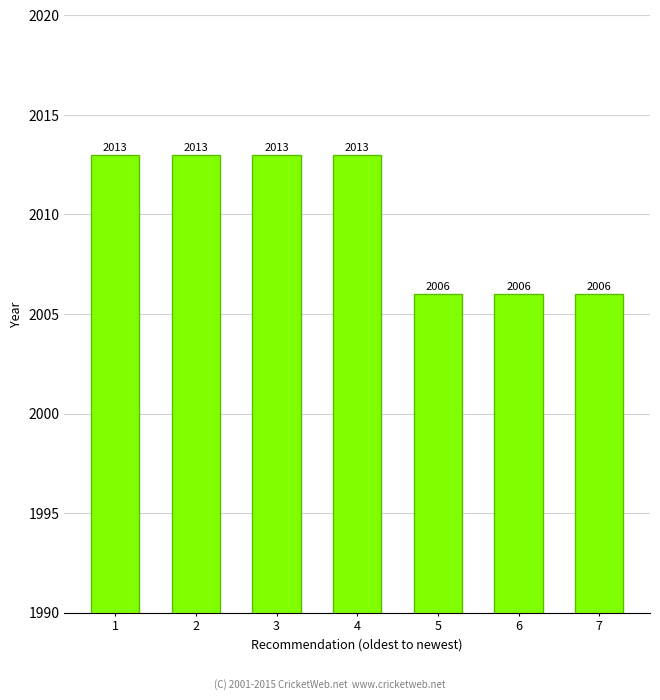

Does the chart contain stacked bars?

No